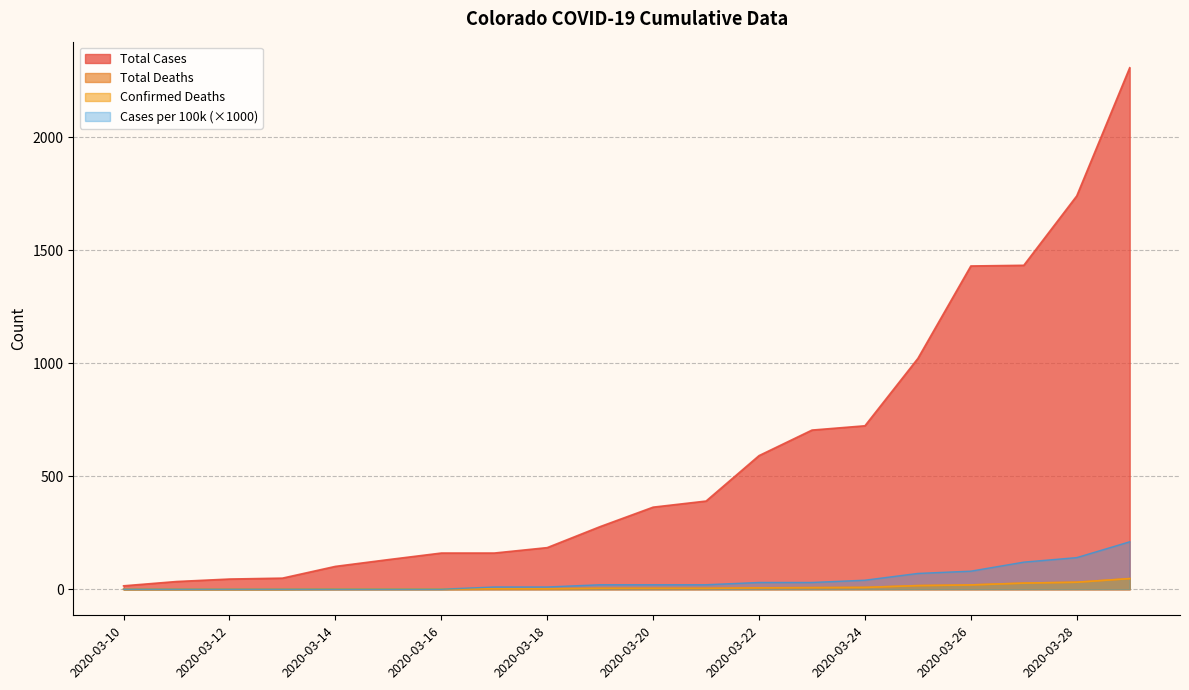

What is the sum of the Cases per 100k values at 2020-03-18 and 2020-03-15?

10